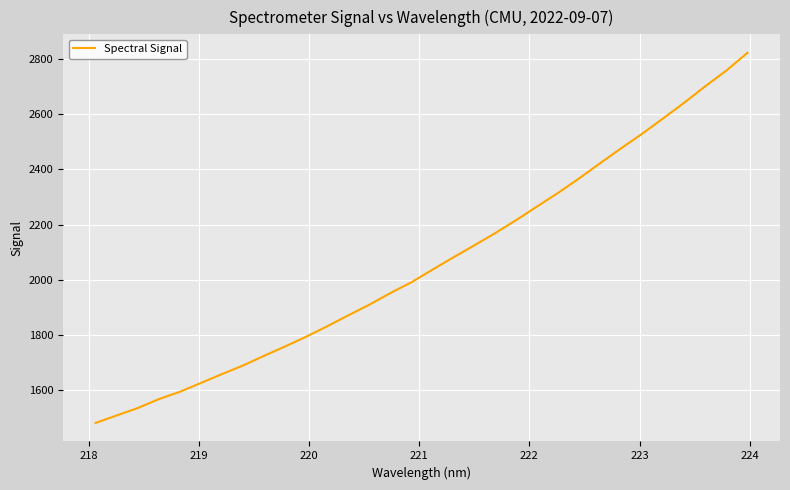

What is the greatest value displayed?

2821.6